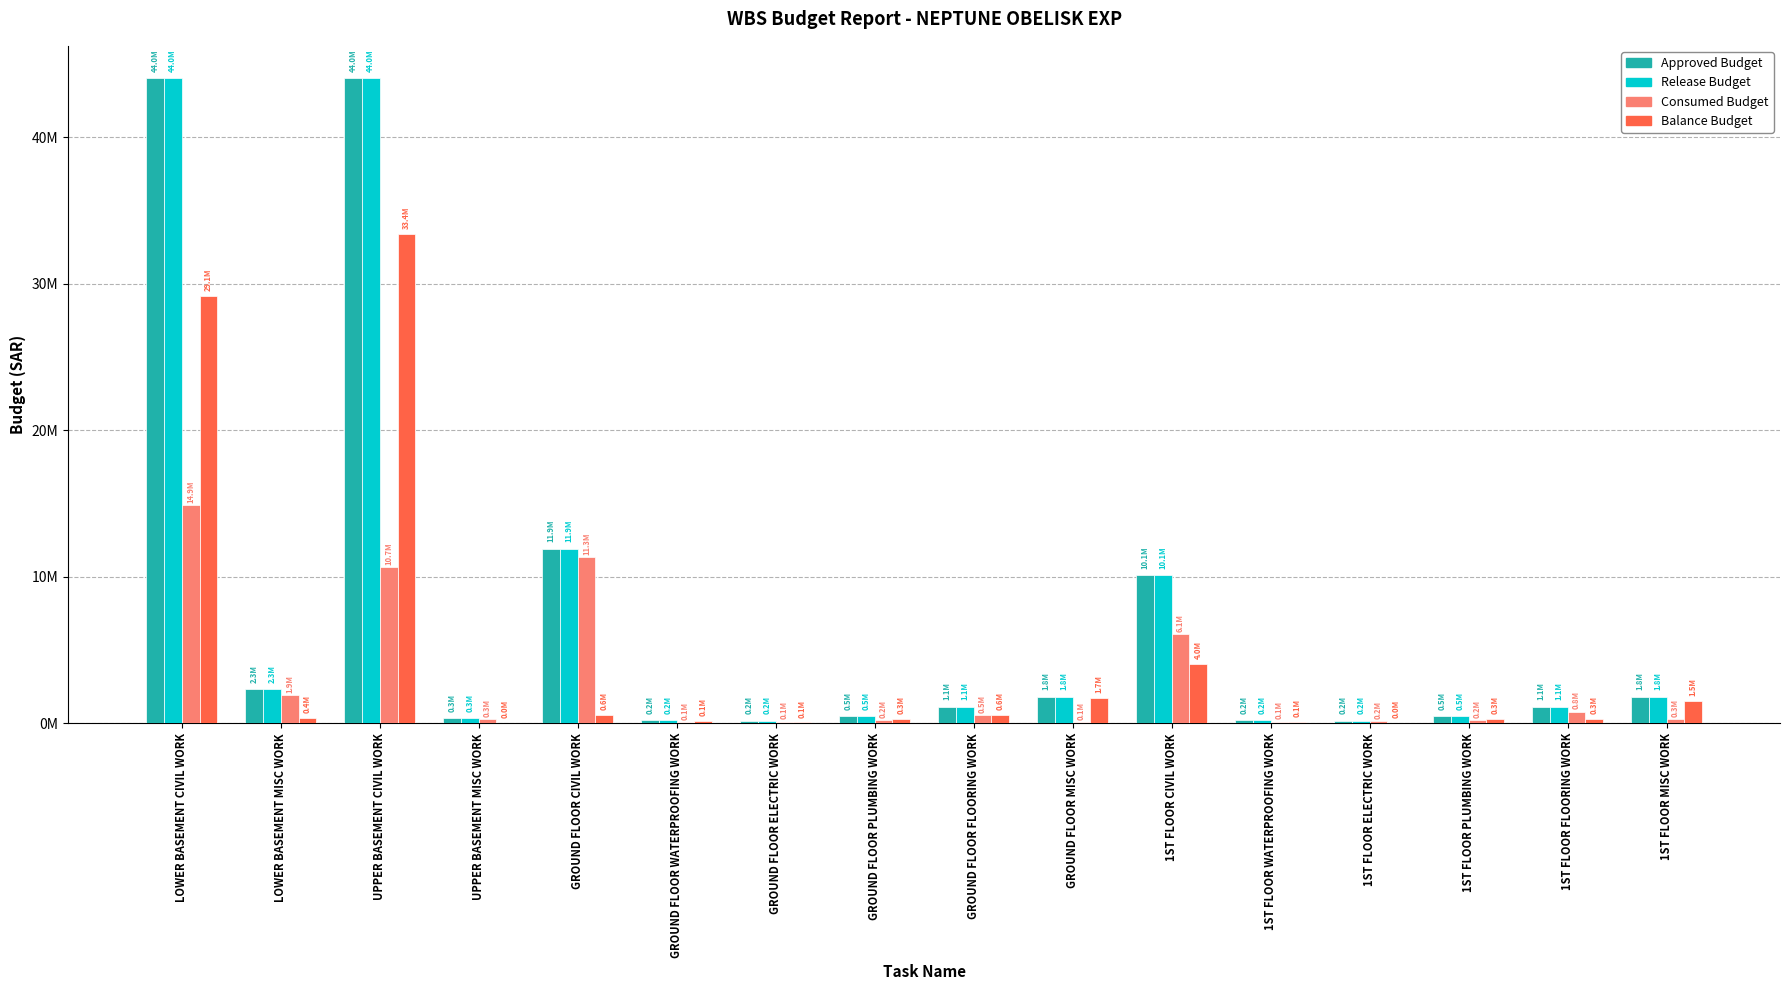

Reading left to right, list all the values displayed in this chart.

Approved_Budget: 44027909.0	2334687.0	44027909.0	334687.0	11917497.0	213589.0	189454.0	479368.0	1123414.0	1827476.0	10096885.0	213589.0	189454.0	479368.0	1123414.0	1827476.0
Release_Budget: 44027909.0	2334687.0	44027909.0	334687.0	11917497.0	213589.0	189454.0	479368.0	1123414.0	1827476.0	10096885.0	213589.0	189454.0	479368.0	1123414.0	1827476.0
Consumed_Budget: 14892251.8	1947776.6	10653500.2	304276.0	11322936.4	78871.1	124647.6	195995.0	535654.5	101446.2	6068885.5	121875.8	158154.3	207300.2	796455.9	318052.4
Balance_Budget: 29135657.2	386910.5	33374408.8	30411.0	594560.6	134717.9	64806.4	283373.0	587759.5	1726029.8	4027999.5	91713.2	31299.7	272067.8	326958.1	1509423.6